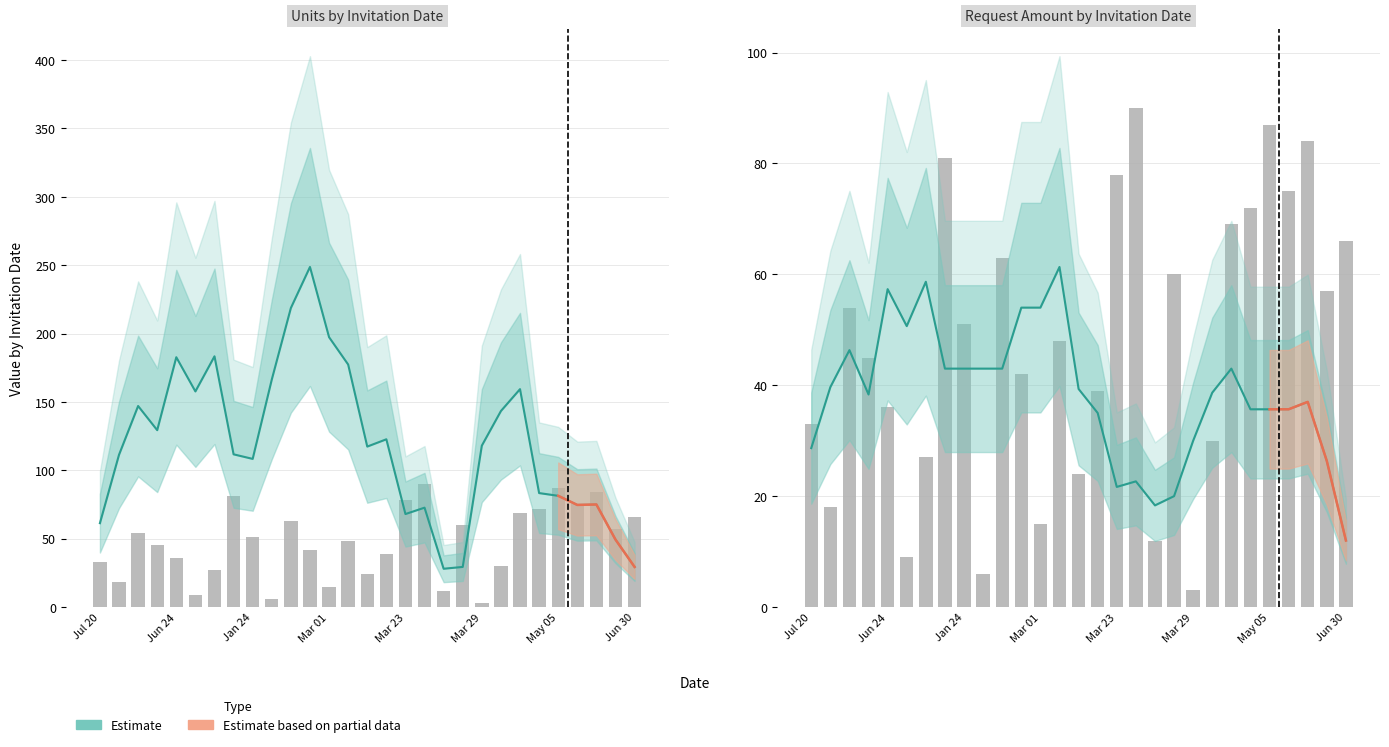

At how many categories does at least one series exceed 28?

26